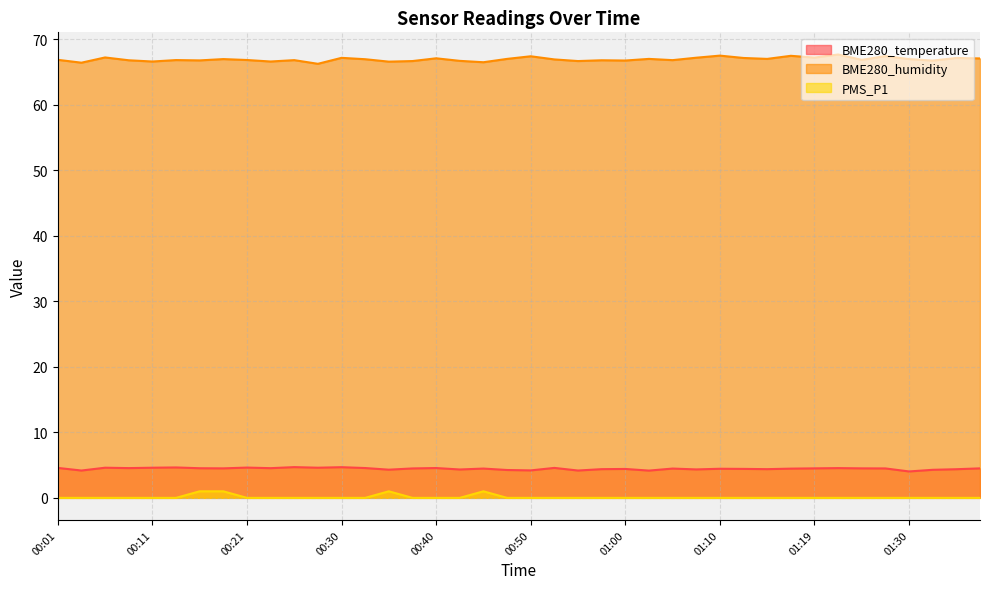

What is the difference between the maximum and minimum values in the BME280_humidity series?

1.4